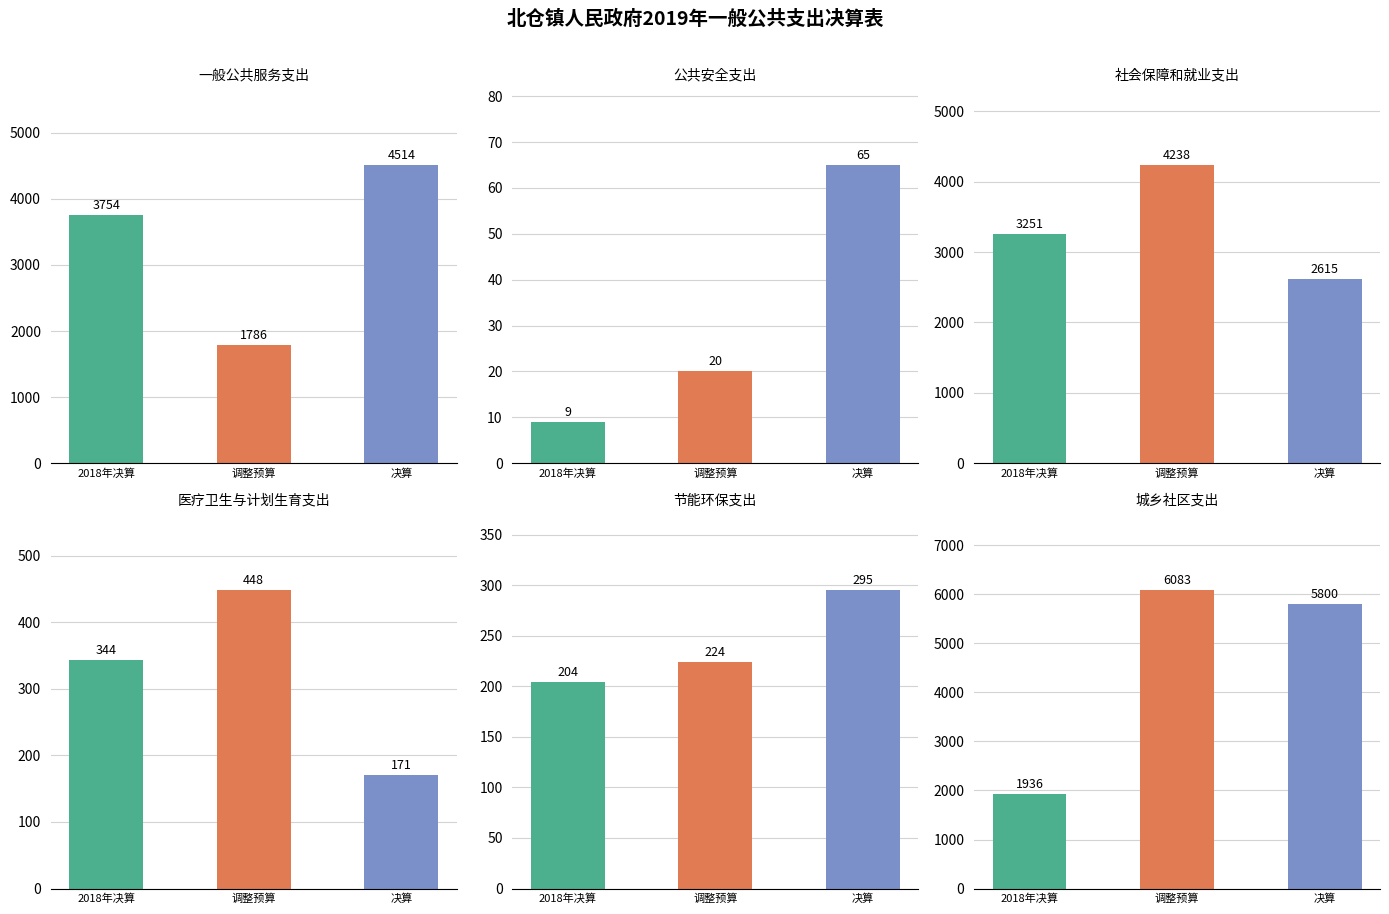

How many bars are there in total?

18